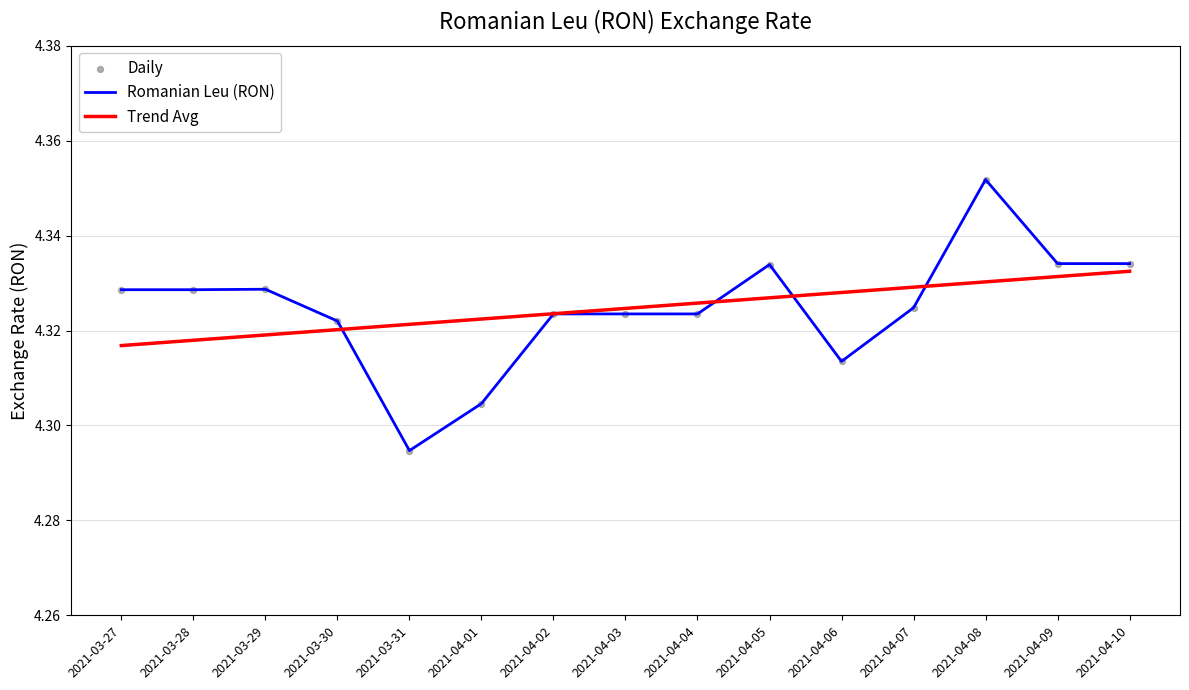

At which category is the sum across all series the highest?

2021-04-08